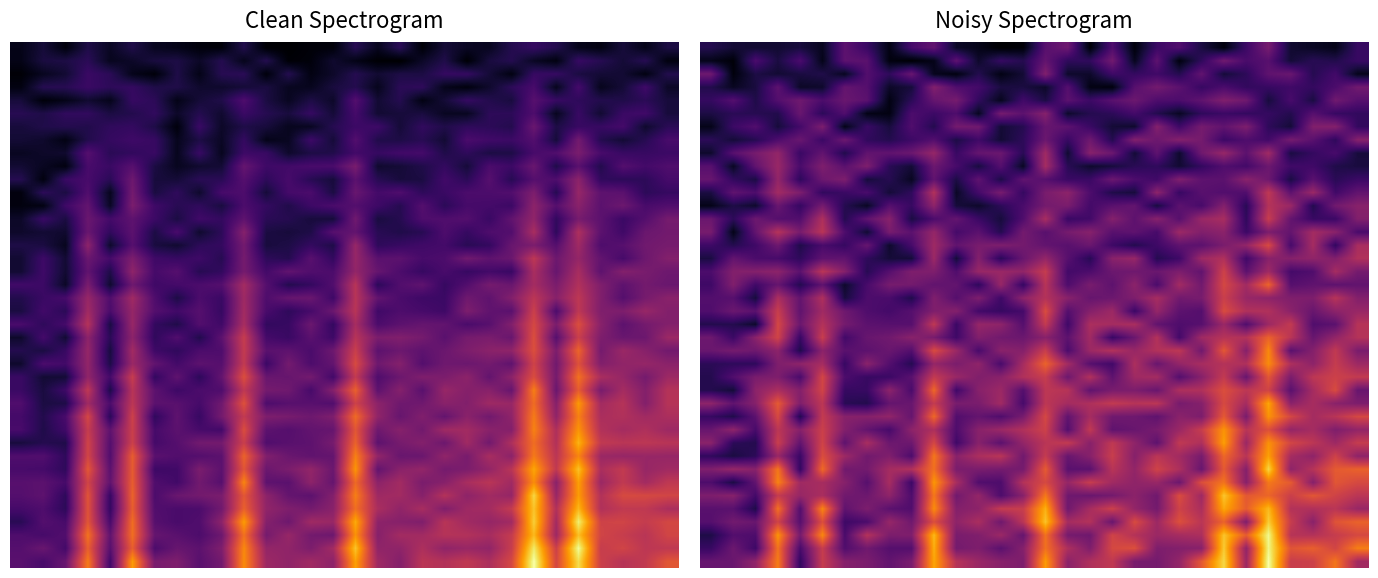

How many data points does each series have?

30